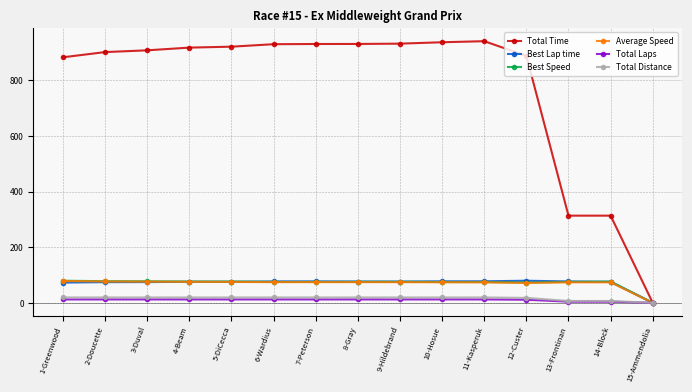

What is the total value across all series at 9-Hildebrand?

1189.1